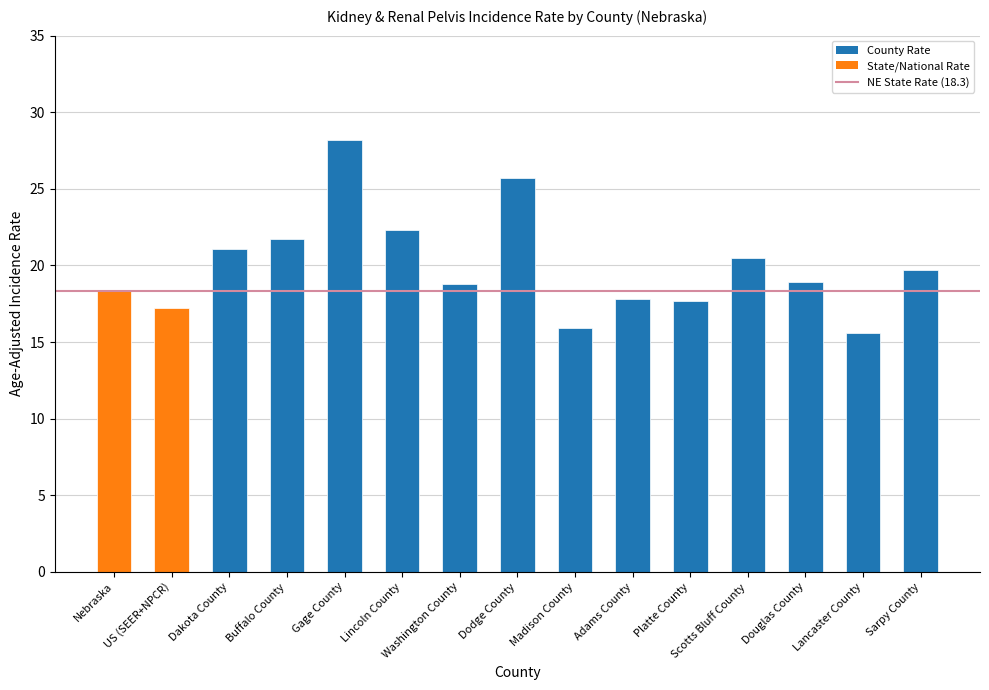

Approximately how many times larger is the value at US (SEER+NPCR) compared to Gage County?

0.6